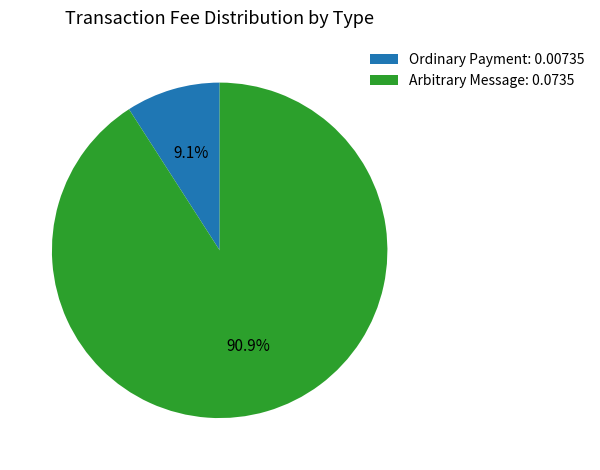

Does Arbitrary Message represent more than half of the total?

Yes